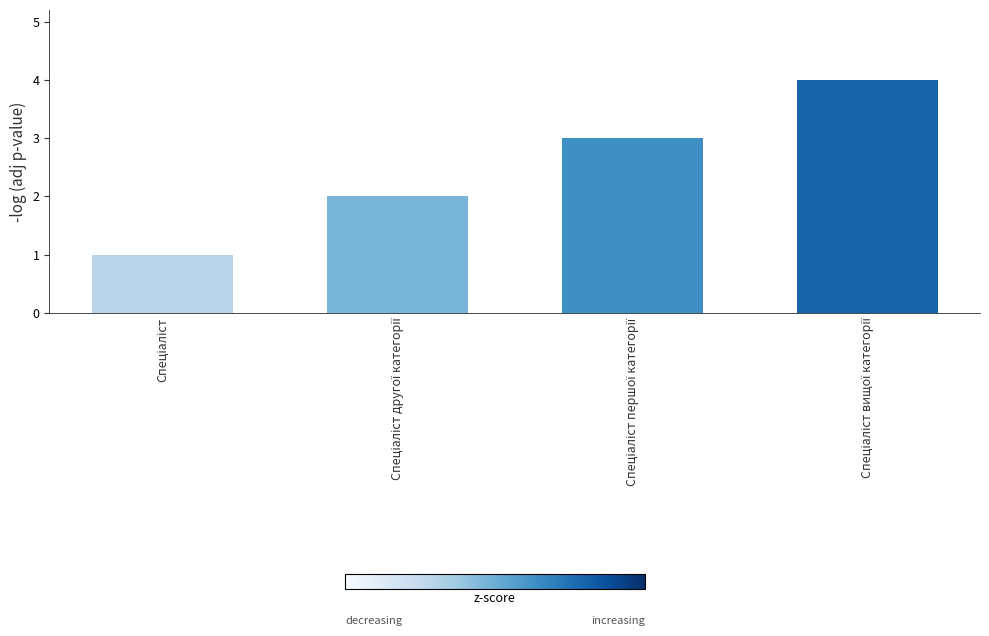

What is the maximum value shown in the chart?

4